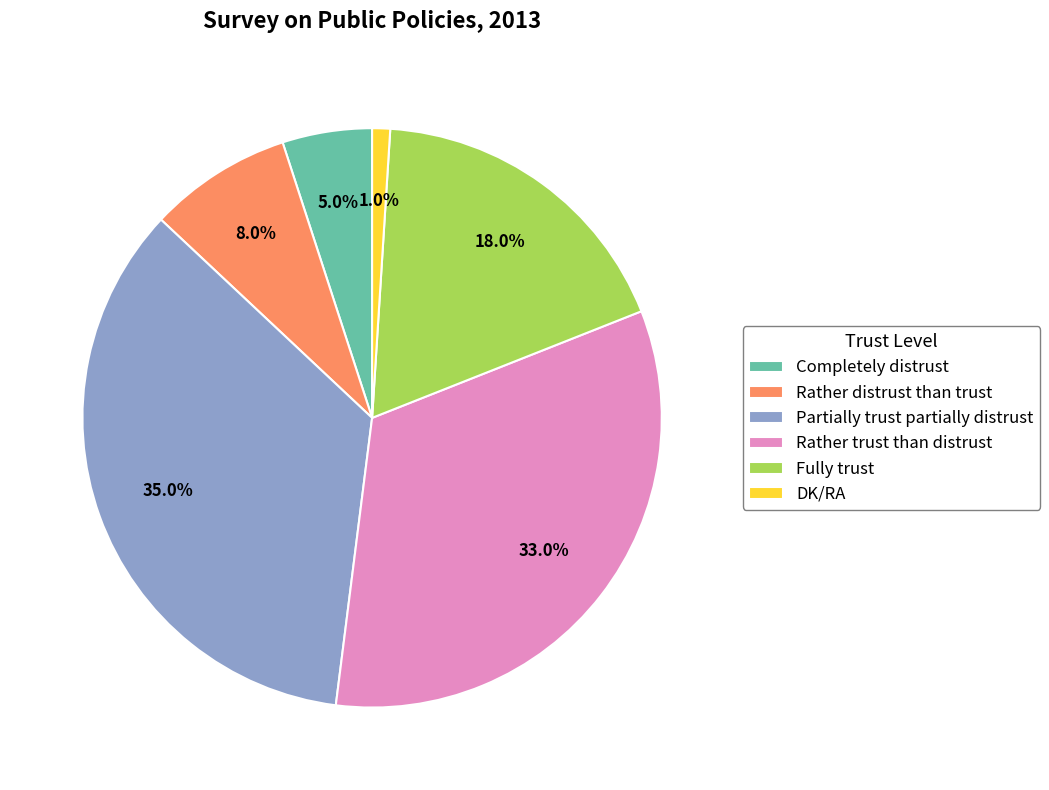

Do Partially trust partially distrust and Completely distrust together represent more than half of the pie?

No